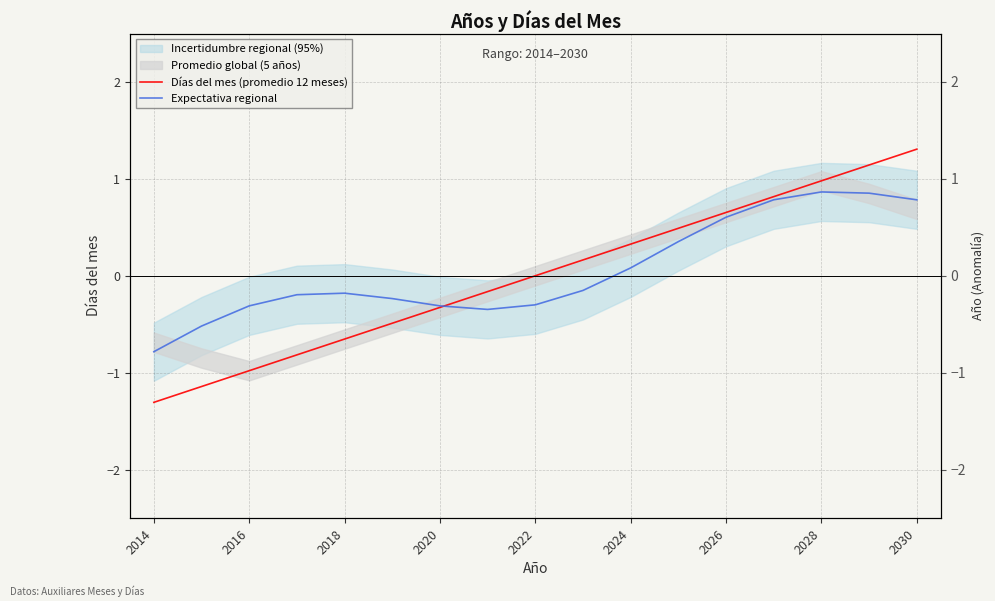

What is the greatest value displayed?

1.3